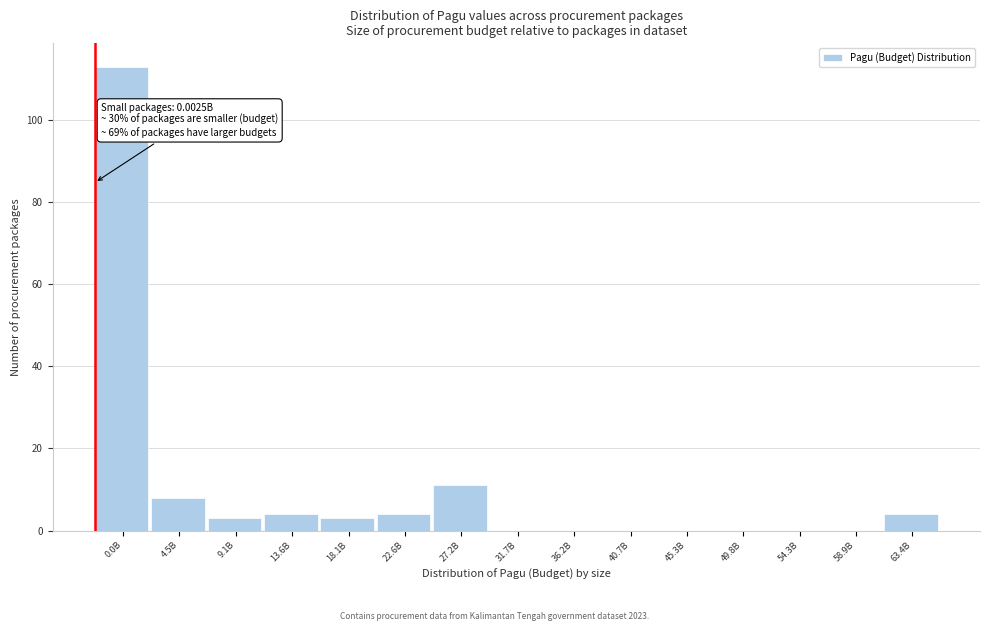

Reading left to right, transcribe all the data shown in this chart.

0.0B=113	4.5B=8	9.1B=3	13.6B=4	18.1B=3	22.6B=4	27.2B=11	31.7B=0	36.2B=0	40.7B=0	45.3B=0	49.8B=0	54.3B=0	58.9B=0	63.4B=4